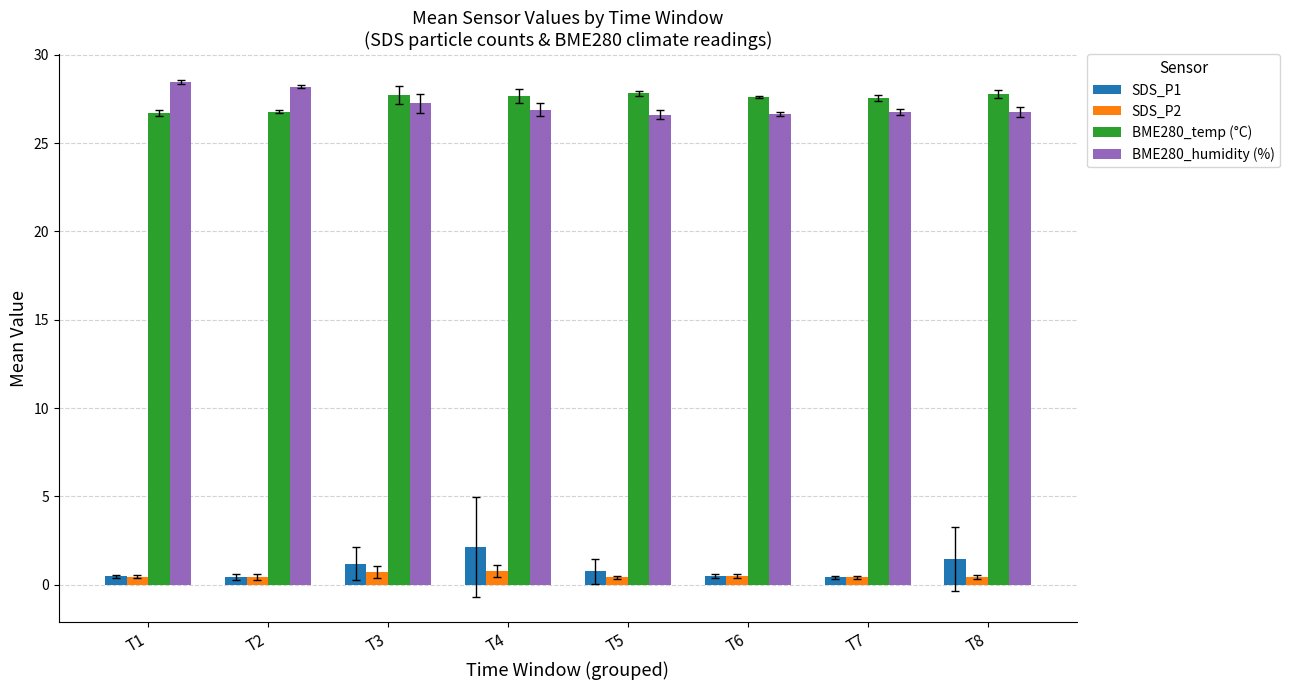

What are all the series names shown in the legend?

SDS_P1, SDS_P2, BME280_temp (°C), BME280_humidity (%)